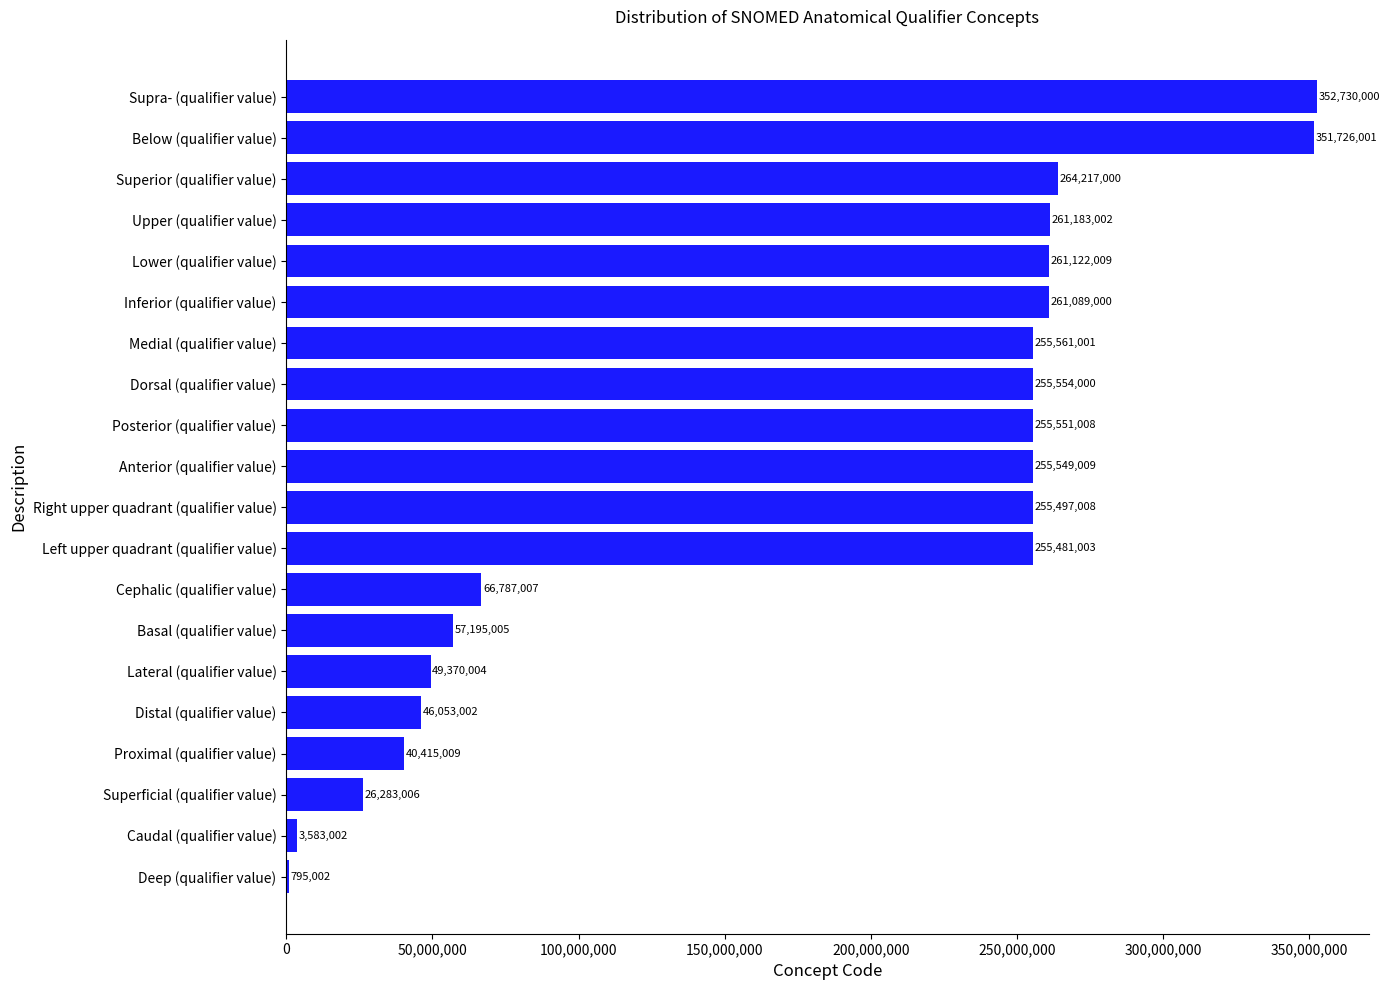

Which category has the highest value across all series?

Supra- (qualifier value)